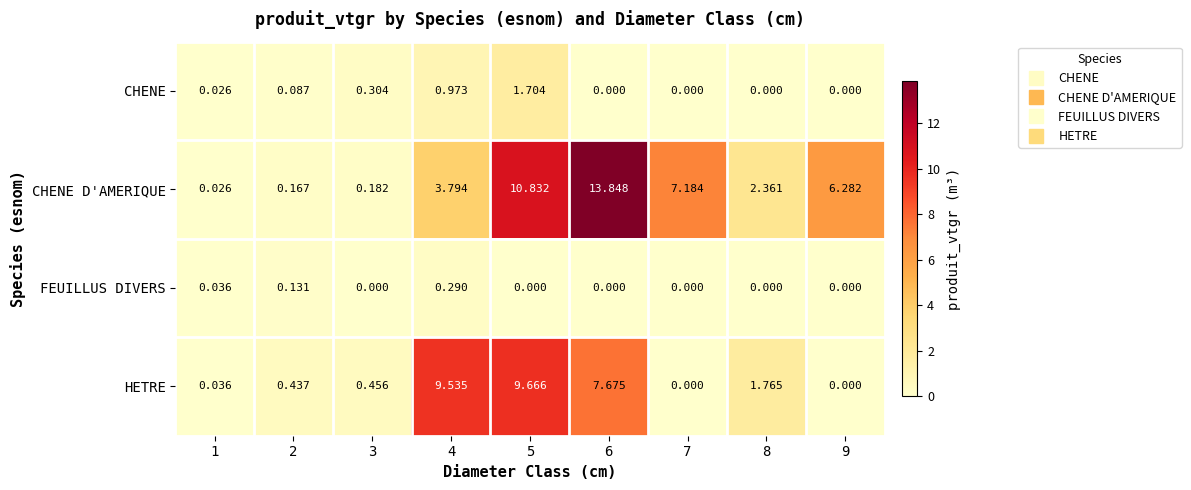

Is the value of FEUILLUS DIVERS at 3 greater than the value of CHENE D'AMERIQUE at 1?

No